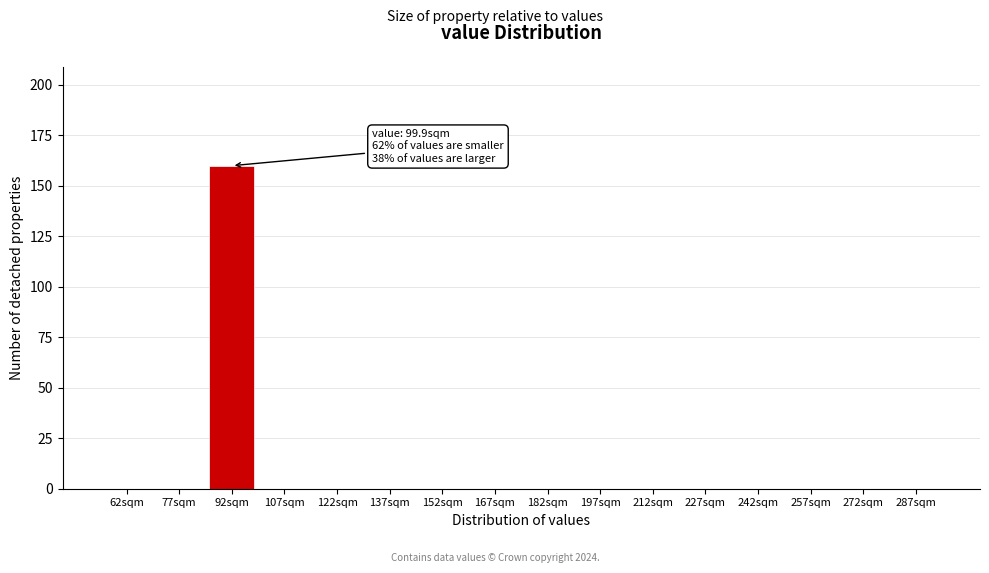

Reading left to right, extract all data points from this chart.

62sqm=0	77sqm=0	92sqm=160	107sqm=0	122sqm=0	137sqm=0	152sqm=0	167sqm=0	182sqm=0	197sqm=0	212sqm=0	227sqm=0	242sqm=0	257sqm=0	272sqm=0	287sqm=0